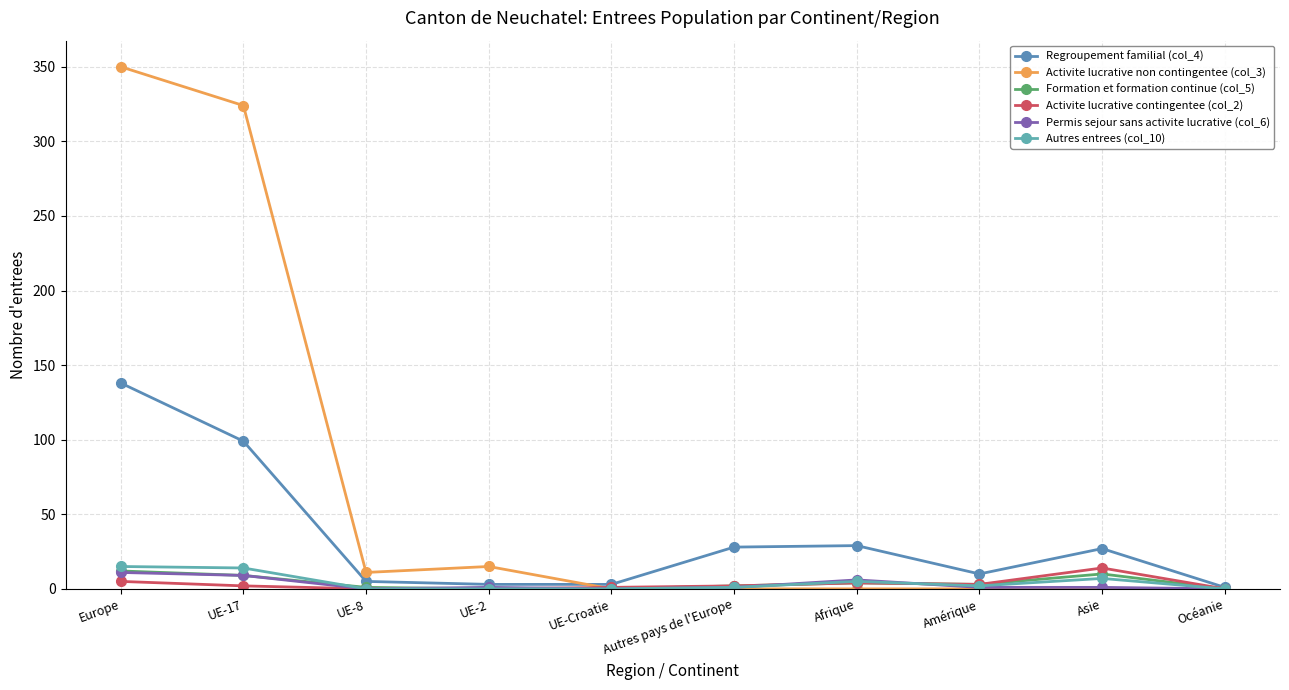

Is this an area chart (filled region under the line)?

No